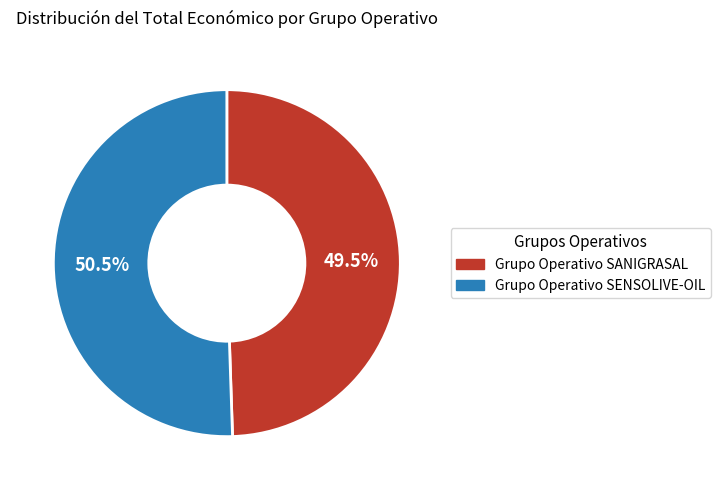

Which category has the smallest portion of the pie?

Grupo Operativo SANIGRASAL